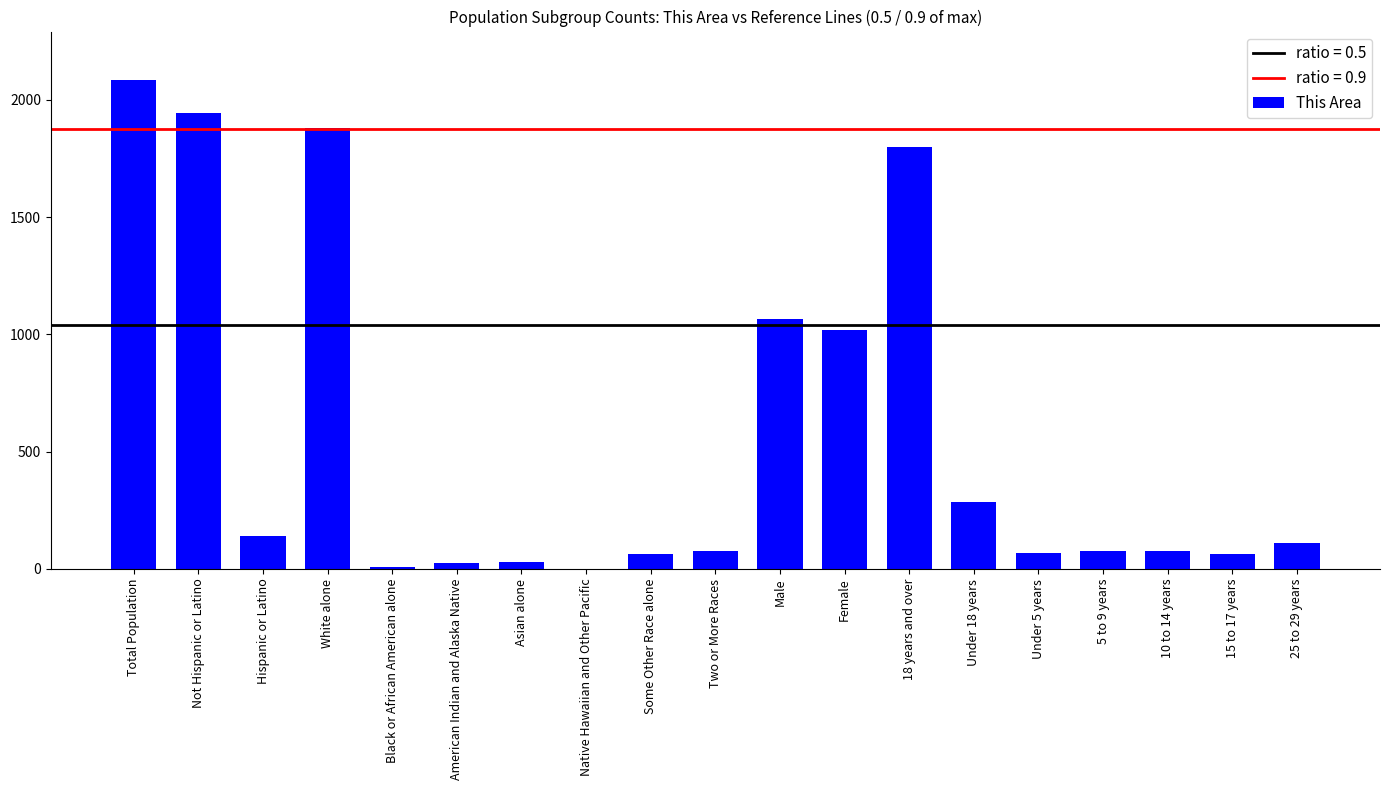

Between Male and Hispanic or Latino, which is larger?

Male